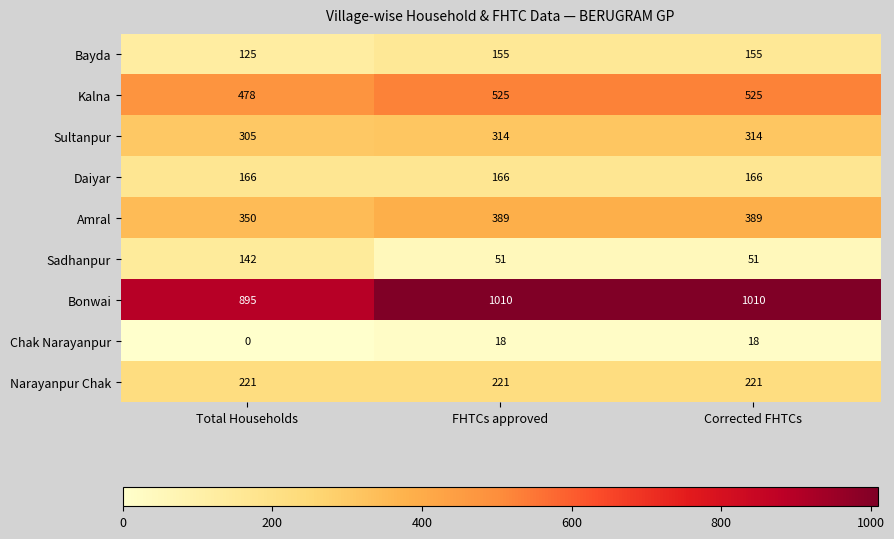

At which label is Bonwai closest to 952?

Total Households